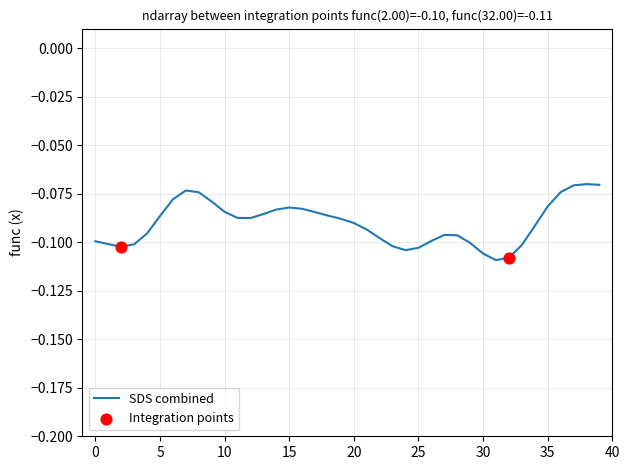

Is this an area chart (filled region under the line)?

No